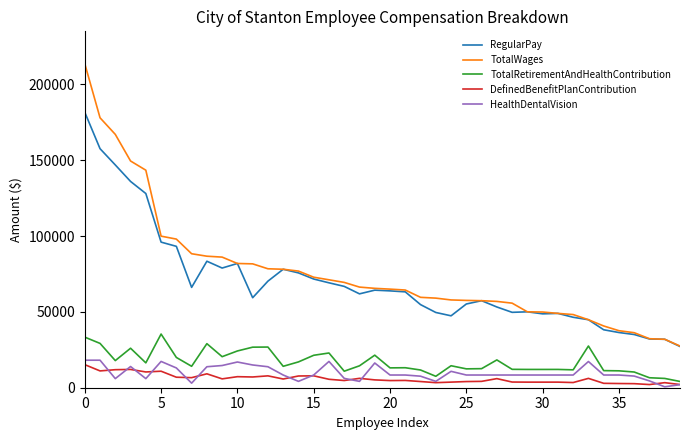

What is the sum of all RegularPay values?

2802285